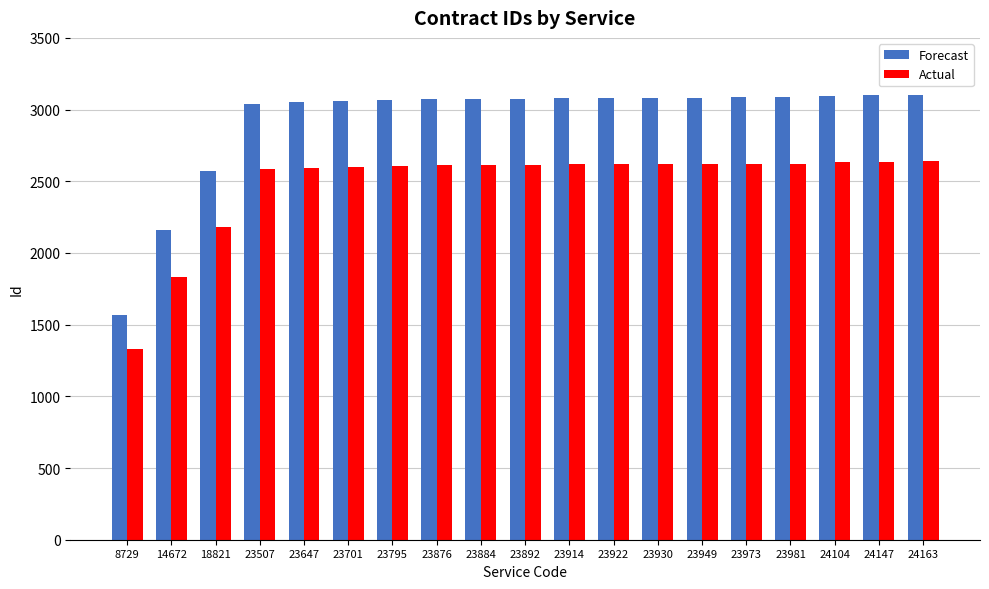

At which label does Actual reach its minimum?

8729